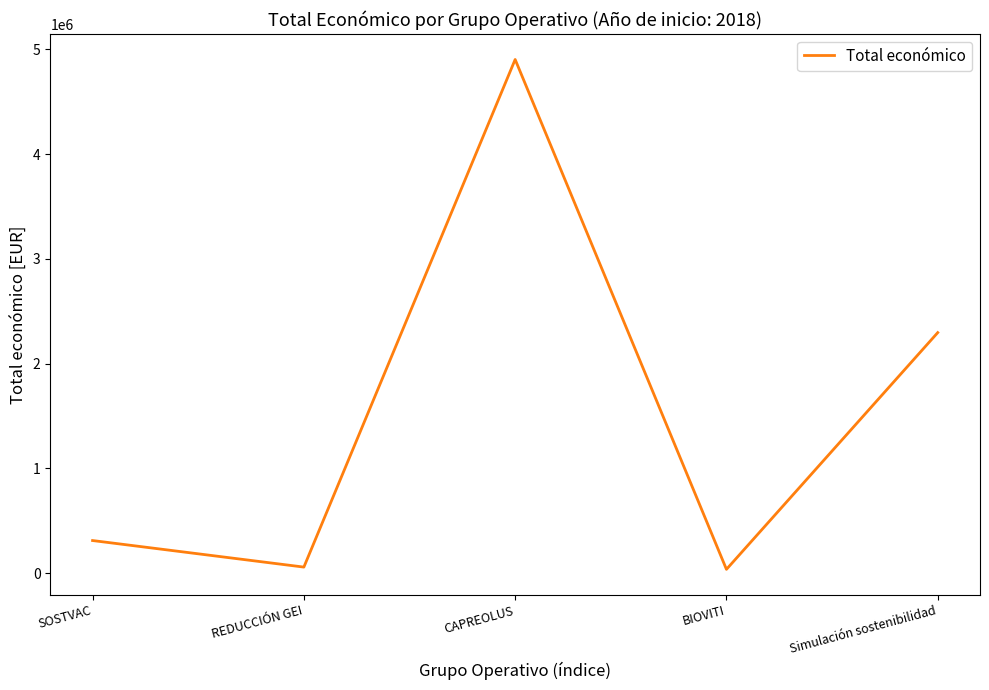

Reading left to right, extract all data points from this chart.

SOSTVAC=311553	REDUCCIÓN GEI=58130	CAPREOLUS=4902645	BIOVITI=36647	Simulación sostenibilidad=2296067